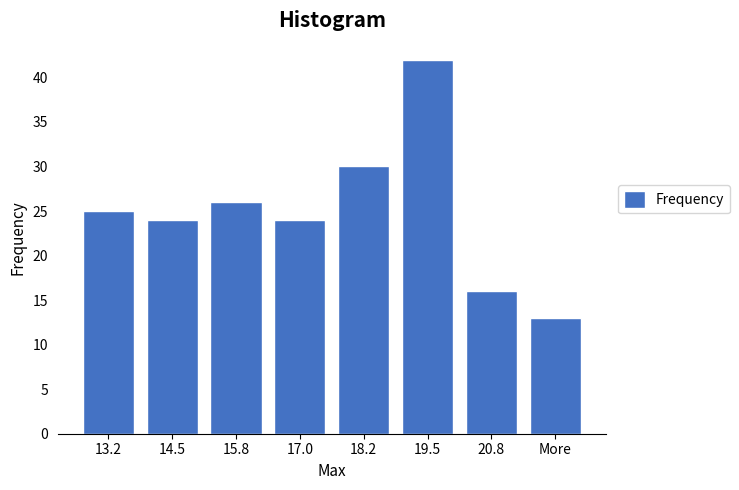

Reading right to left, transcribe all the data shown in this chart.

More=13	20.8=16	19.5=42	18.2=30	17.0=24	15.8=26	14.5=24	13.2=25